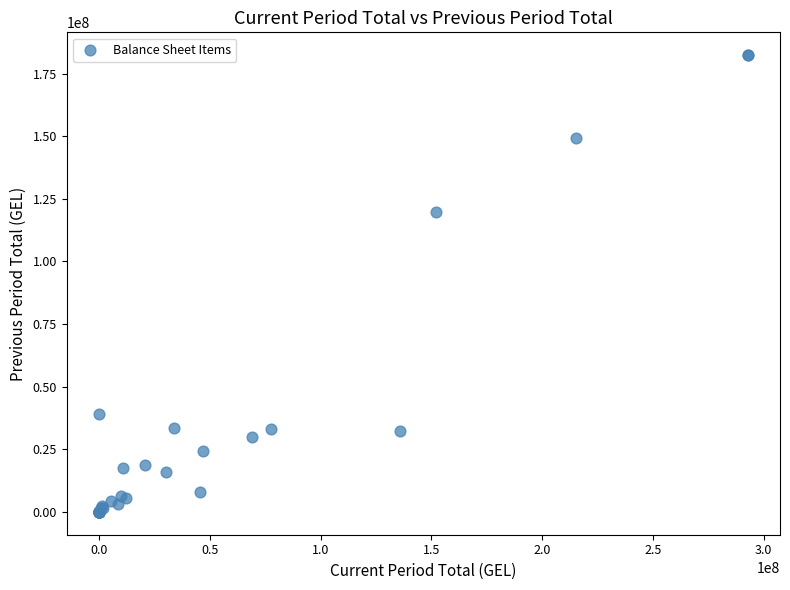

What Y value in the scatter plot is closest to 91172518?

119871141.6